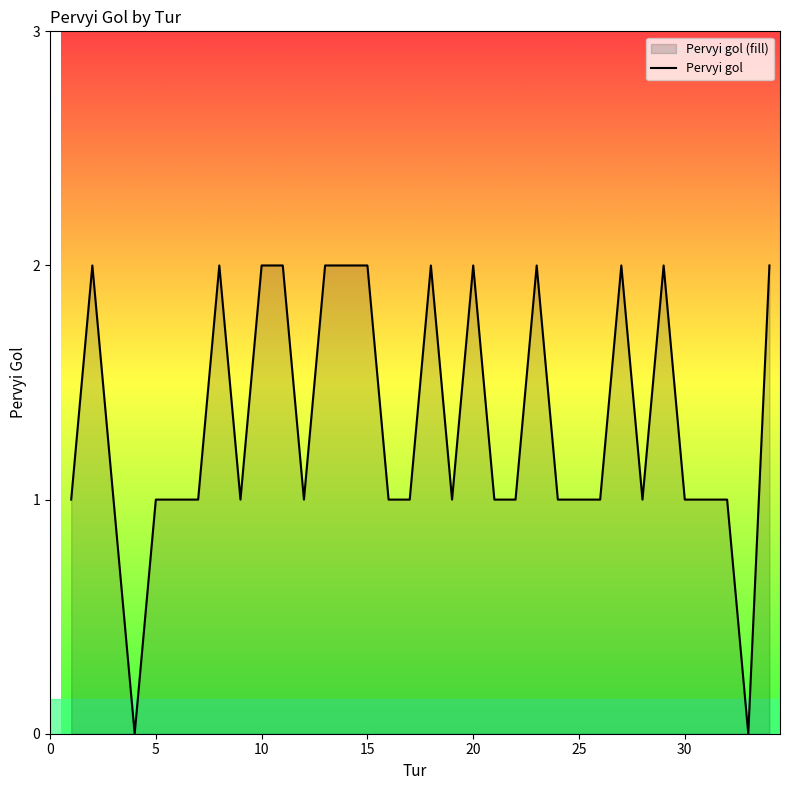

Rank the categories by value from highest to lowest.

2, 8, 10, 11, 13, 14, 15, 18, 20, 23, 27, 29, 34, 1, 3, 5, 6, 7, 9, 12, 16, 17, 19, 21, 22, 24, 25, 26, 28, 30, 31, 32, 4, 33